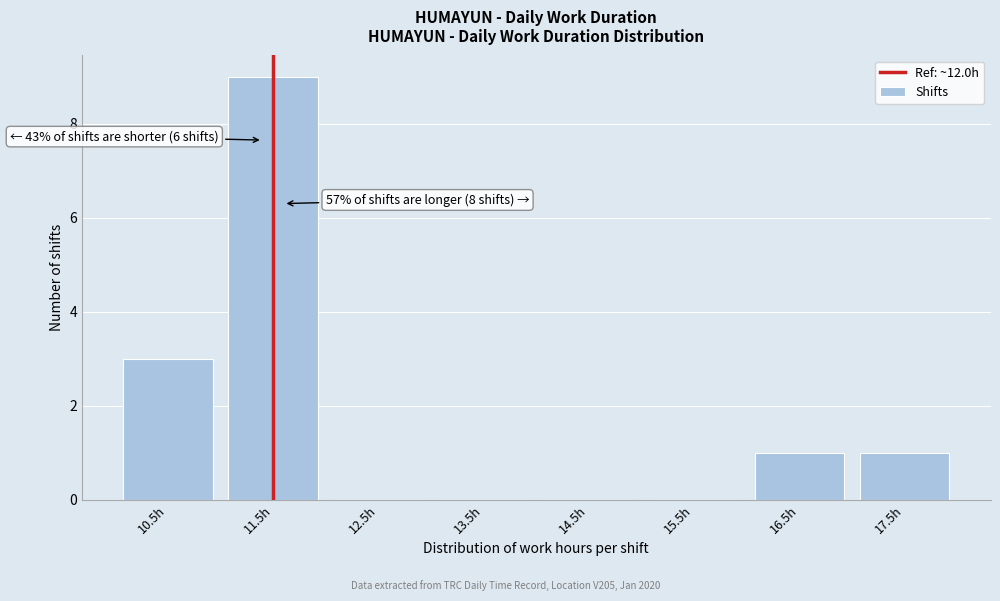

Reading right to left, list all the values displayed in this chart.

17.5h=1	16.5h=1	15.5h=0	14.5h=0	13.5h=0	12.5h=0	11.5h=9	10.5h=3